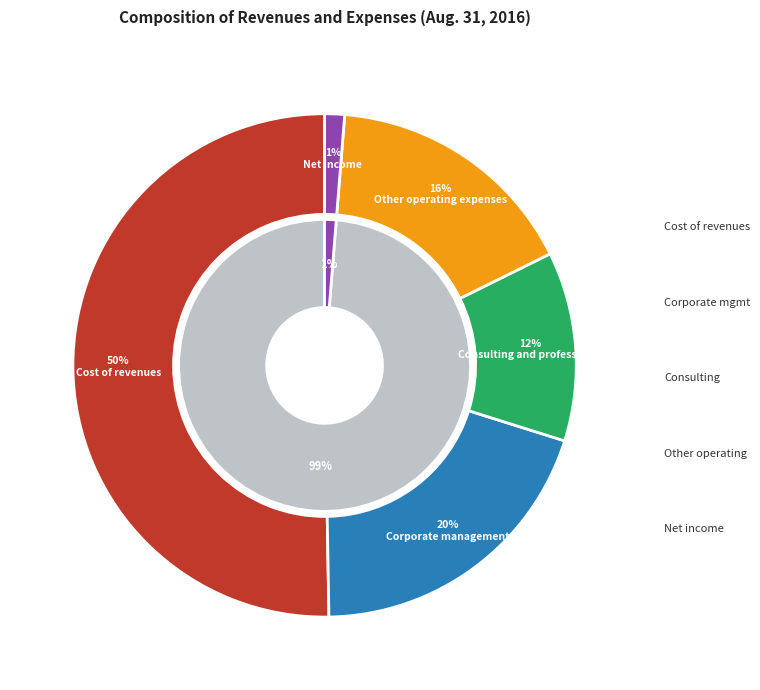

Which category accounts for the majority?

Cost of revenues